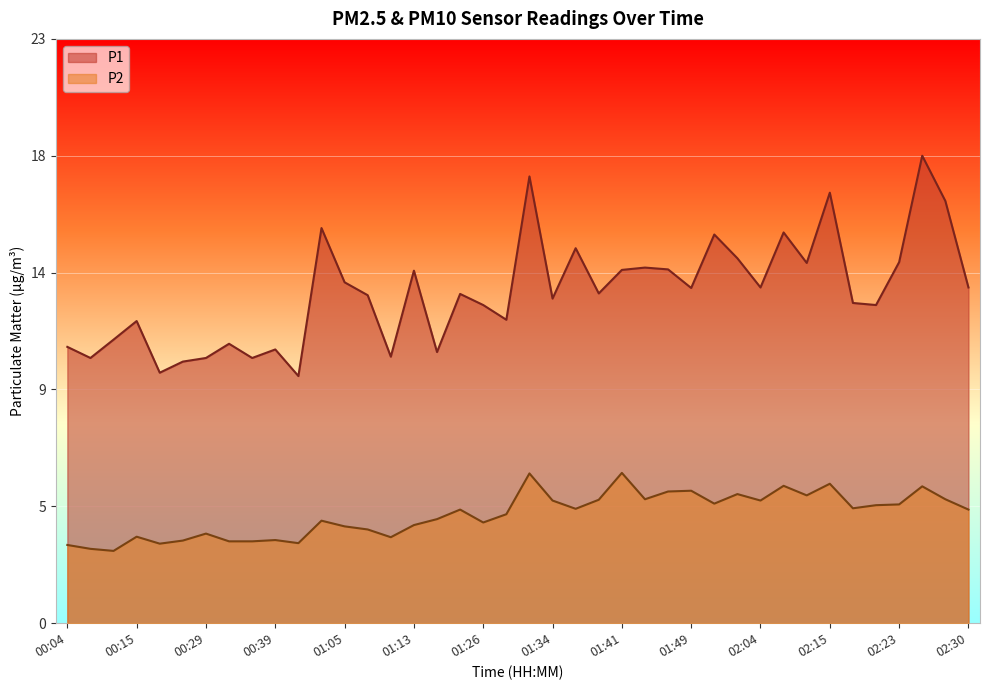

Is it true that P1 equals 12.7 at 01:08?

True